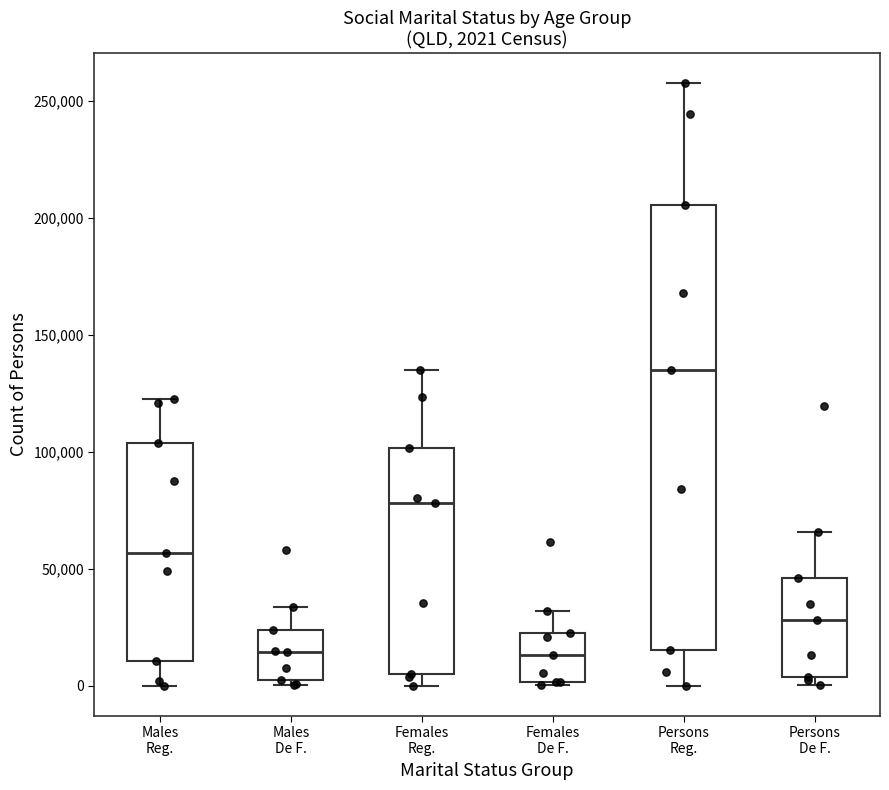

Comparing the boxes themselves (not the whiskers), which one is the tallest?

Persons Reg.